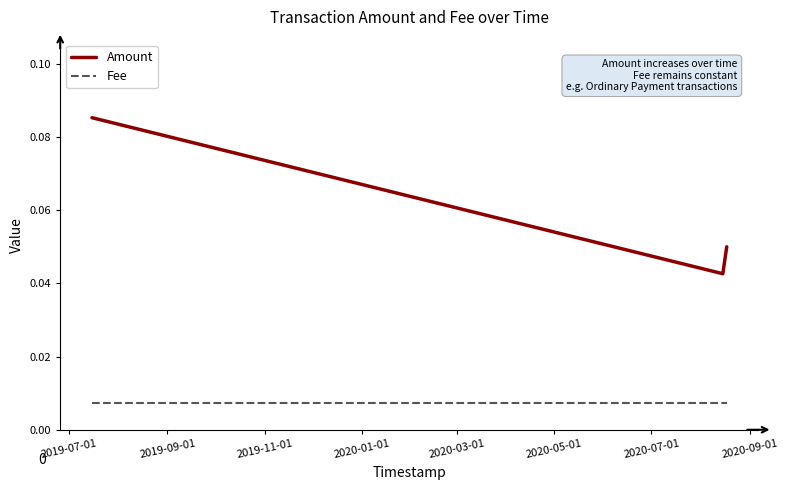

Which series has the largest total across all categories?

Amount